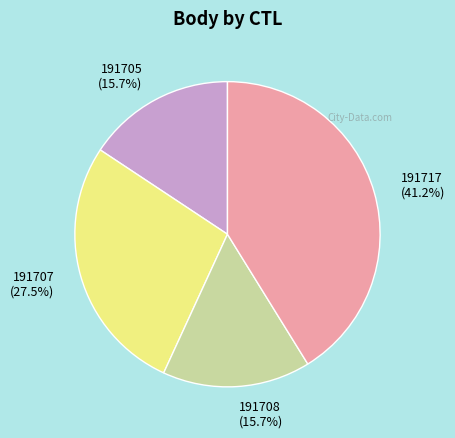

Which slice is the largest?

191717